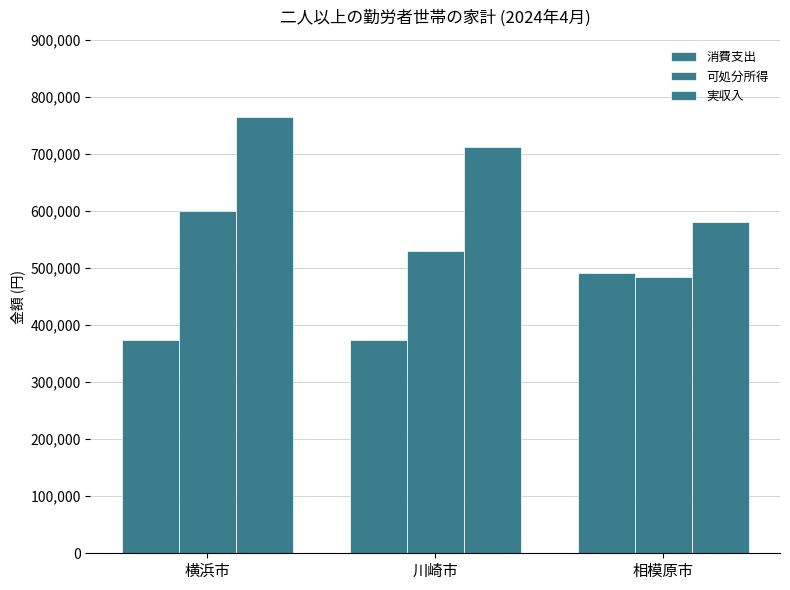

Which label corresponds to the smallest value in the chart?

横浜市